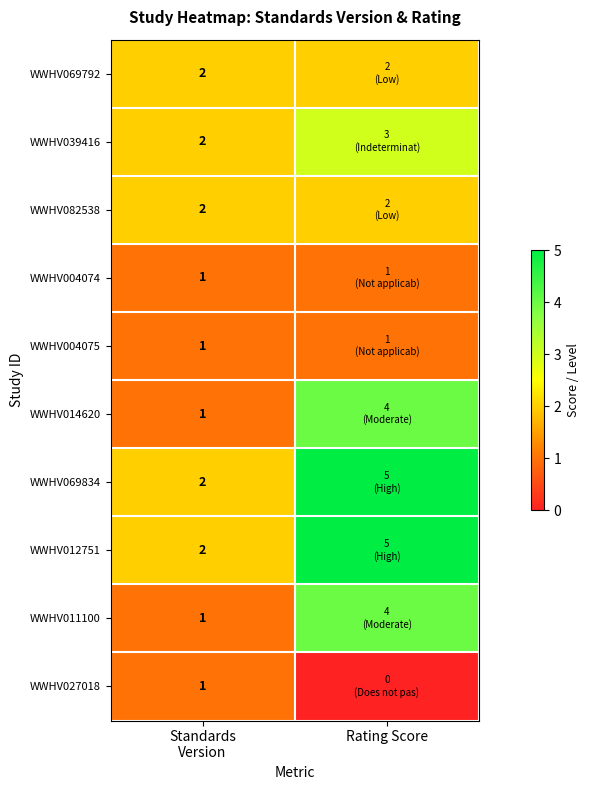

List the labels in order of WWHV069834 value, largest first.

Rating Score, Standards Version